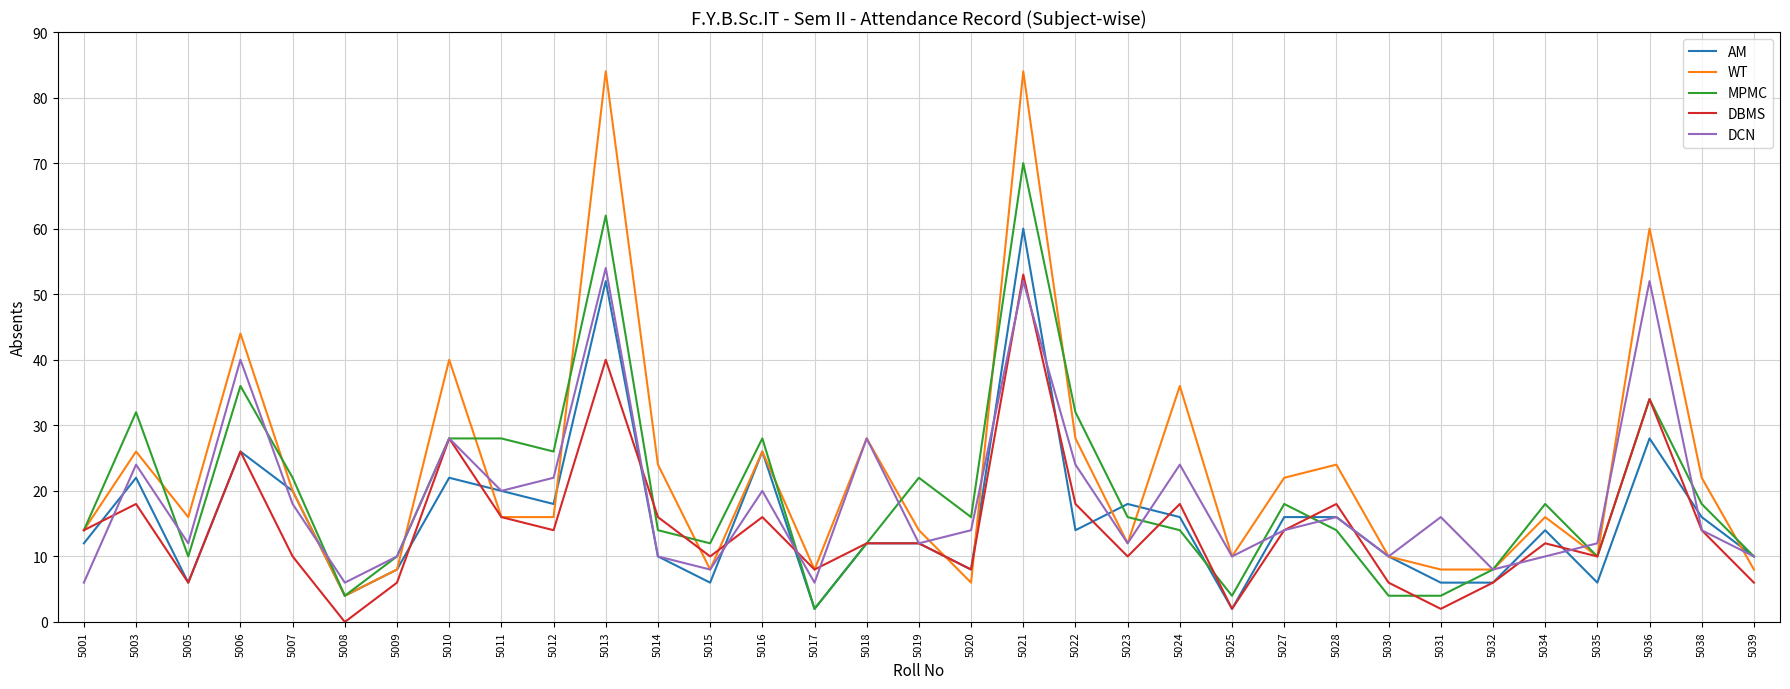

At how many categories does at least one series exceed 83?

2